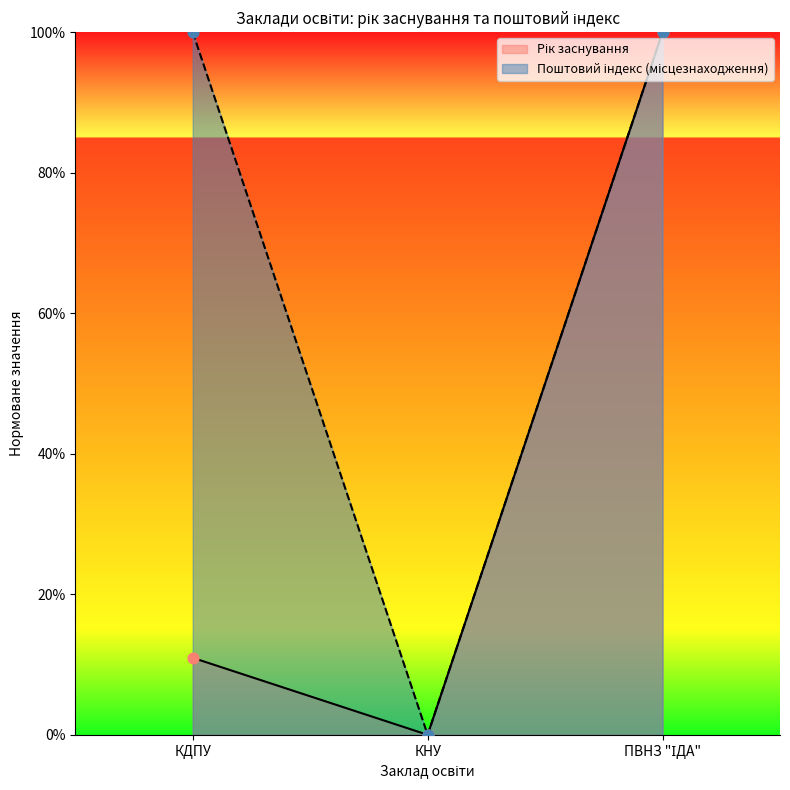

What are all the series names shown in the legend?

Рік заснування, Поштовий індекс (місцезнаходження)